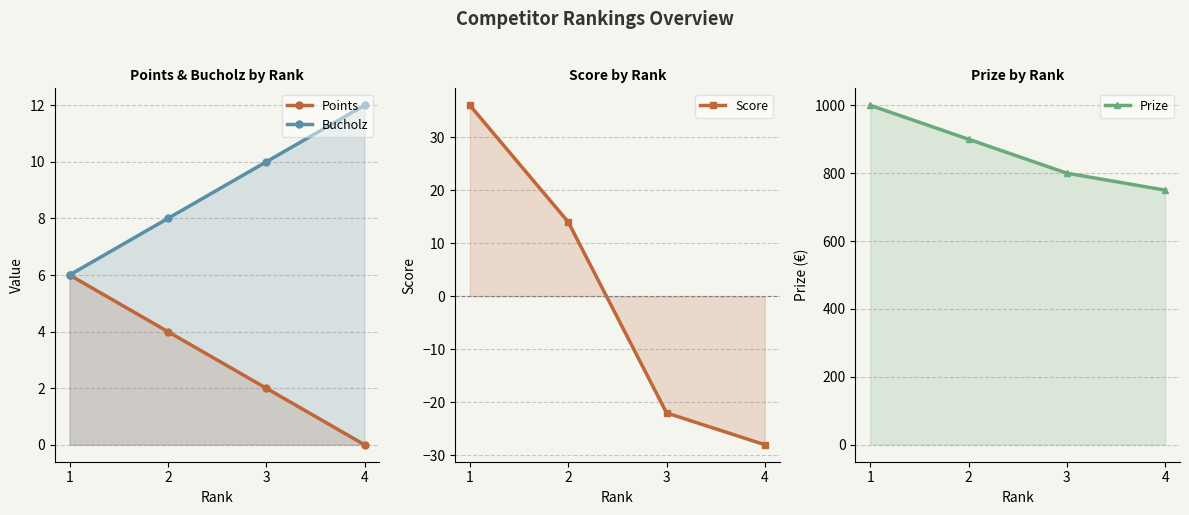

True or false: Bucholz and Prize intersect in this chart.

False